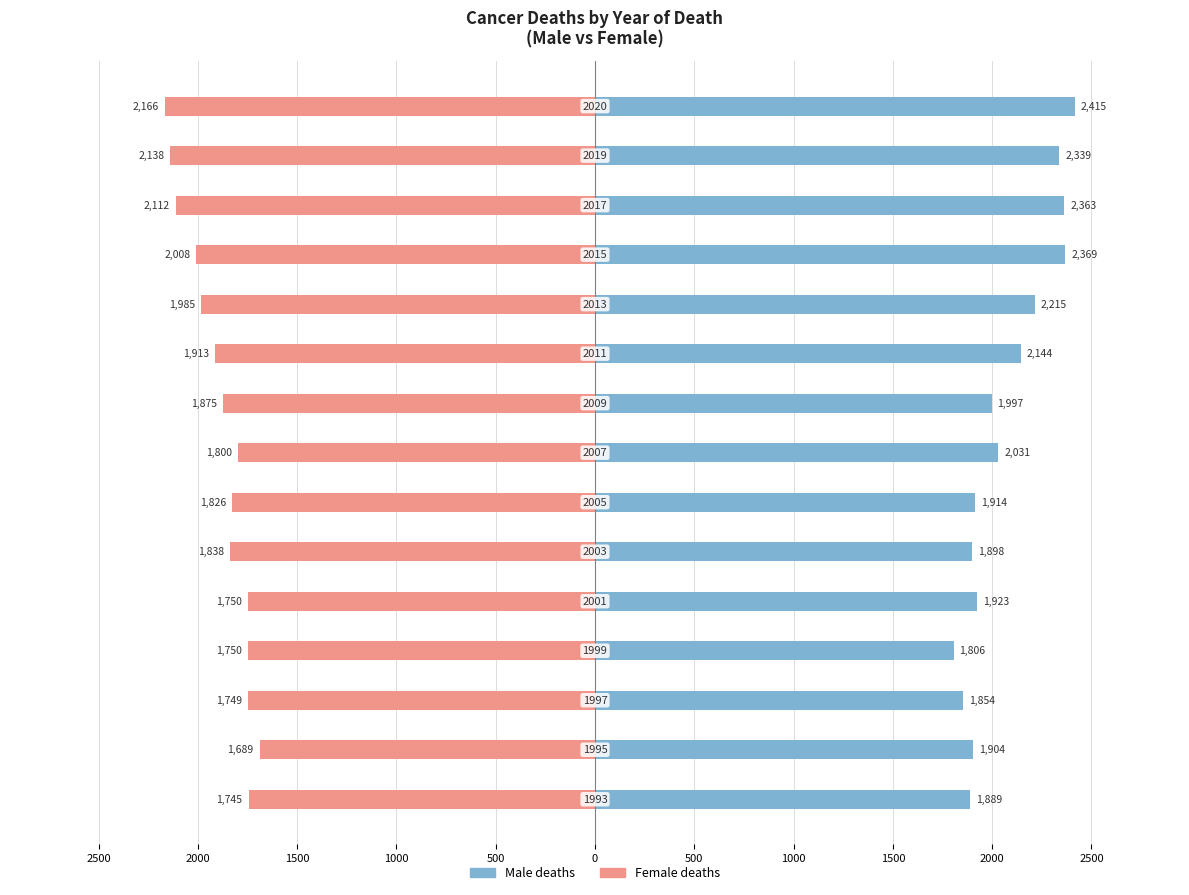

The Female deaths series shows -3490 at 13. True or false?

False